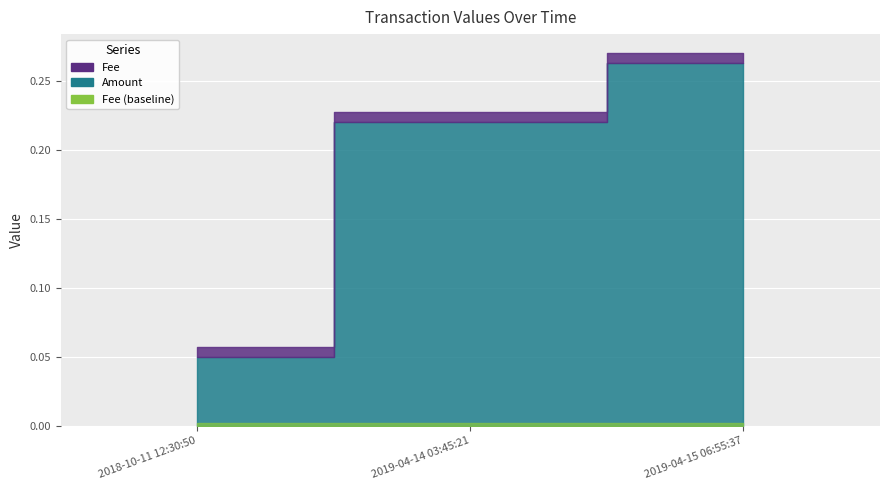

Between 2019-04-14 03:45:21 and 2018-10-11 12:30:50, which series saw the biggest shift?

Amount